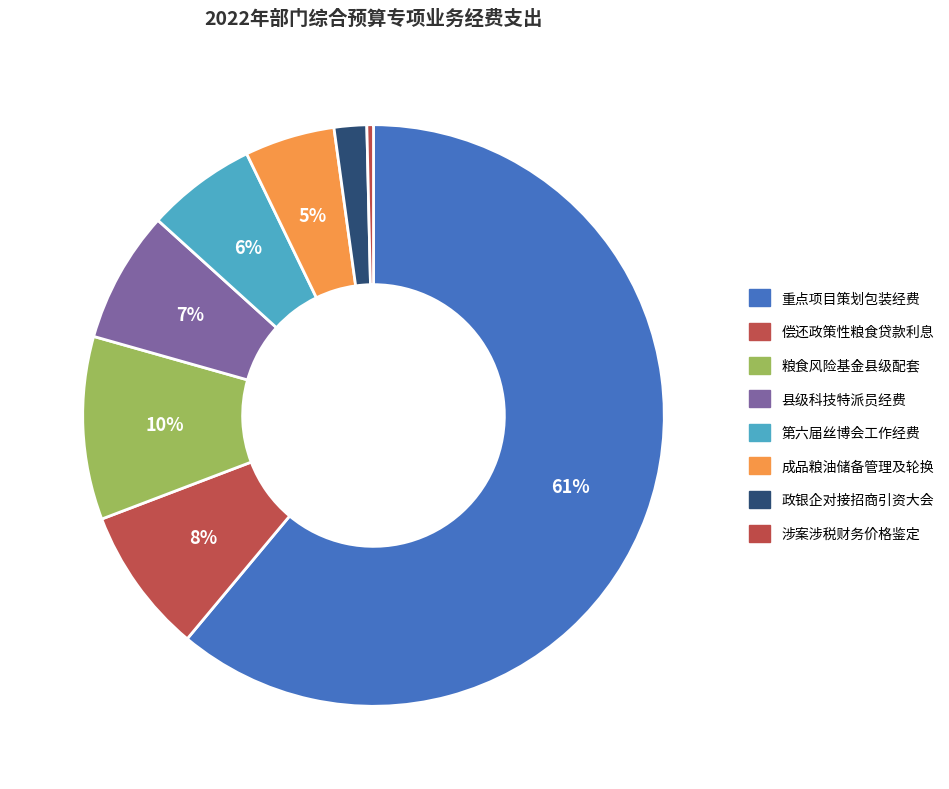

What is the largest slice in the pie chart?

重点项目策划包装项目前期及管理经费